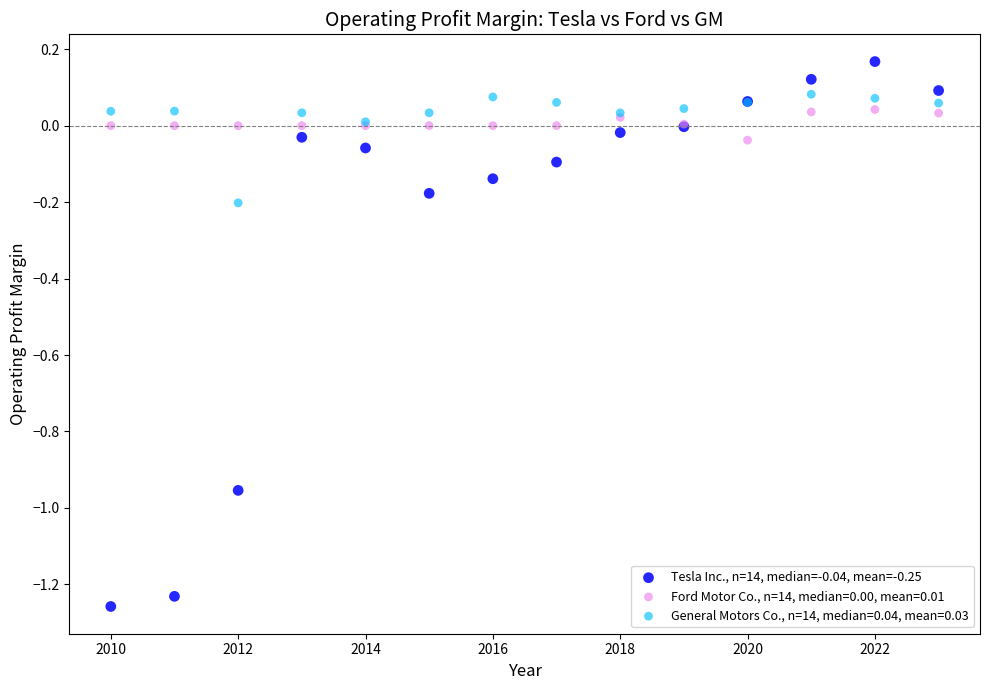

Which series reaches the minimum Y coordinate?

Tesla Inc., n=14, median=-0.04, mean=-0.25